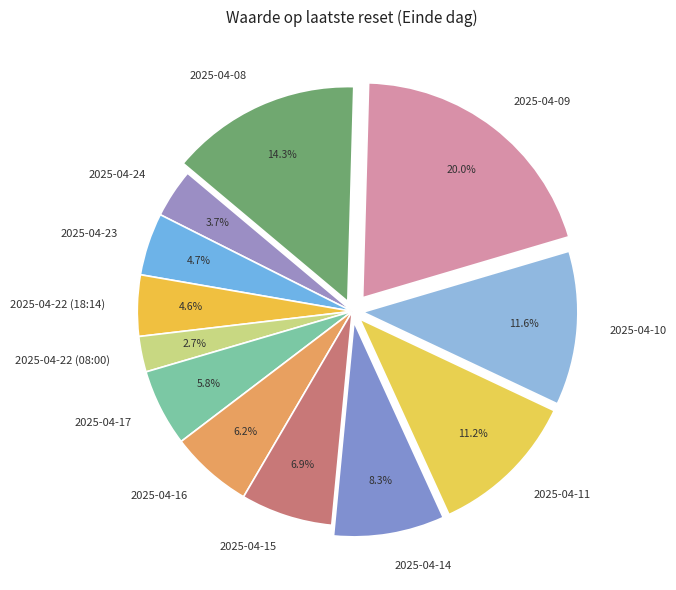

To the nearest percent, what is the combined percentage of 2025-04-22 (18:14) and 2025-04-14?

13%